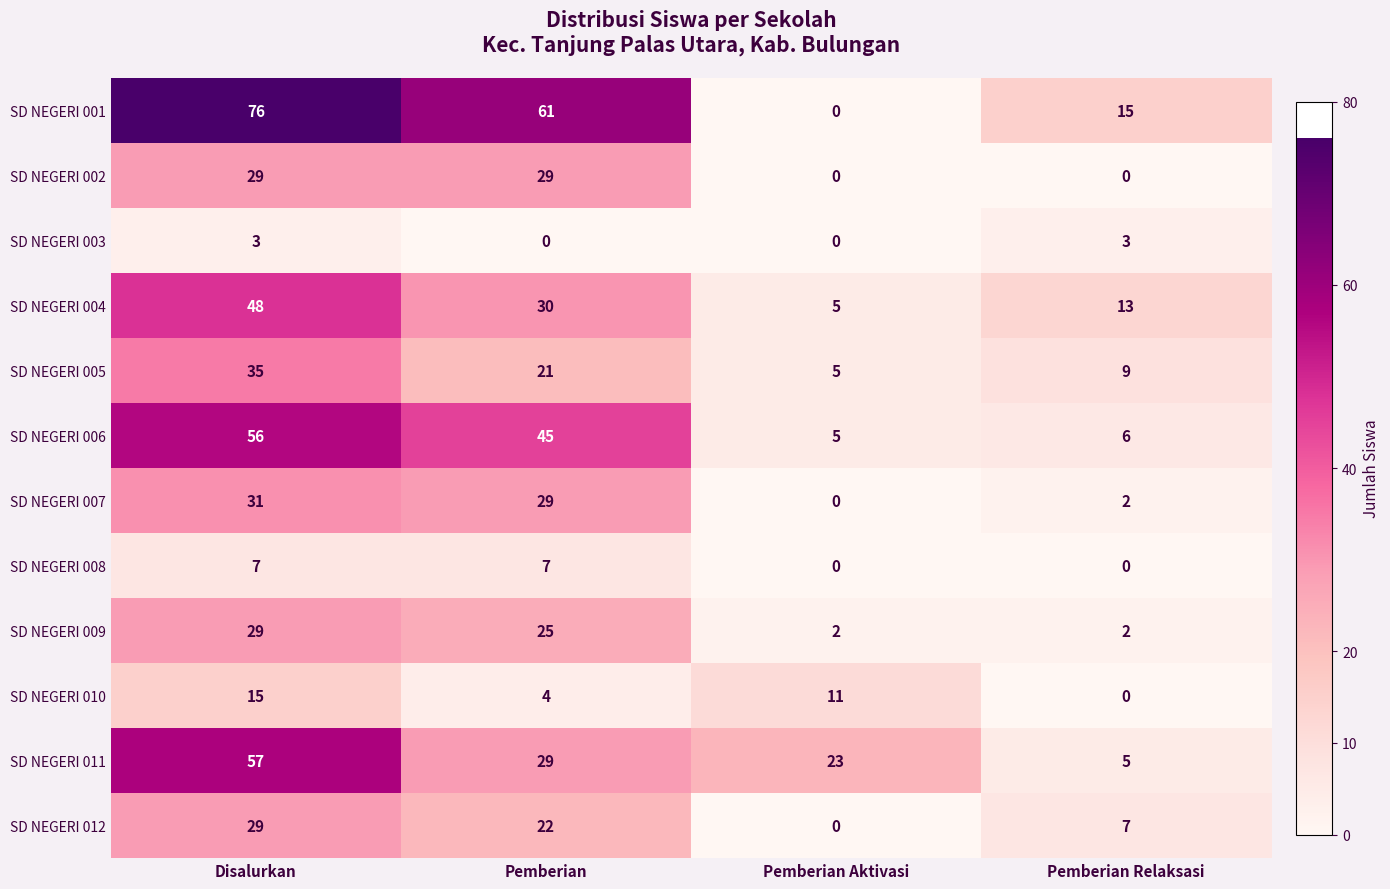

Which category has the highest value in the SD NEGERI 007 series?

Disalurkan